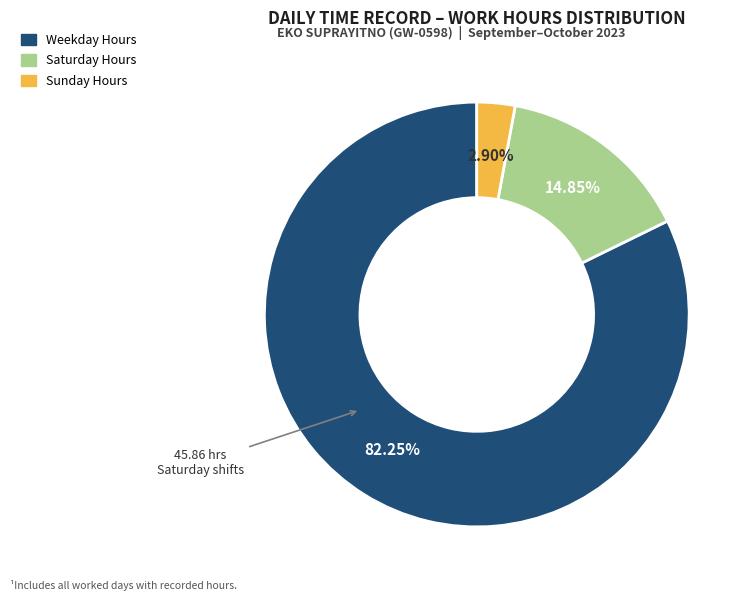

Is there a majority slice in this chart?

Yes